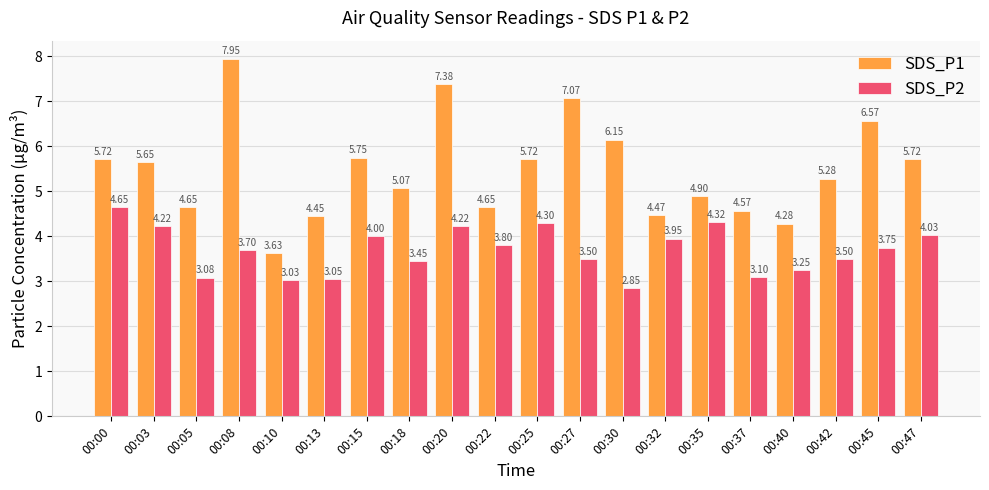

List the series in order of their peak value, lowest first.

SDS_P2, SDS_P1